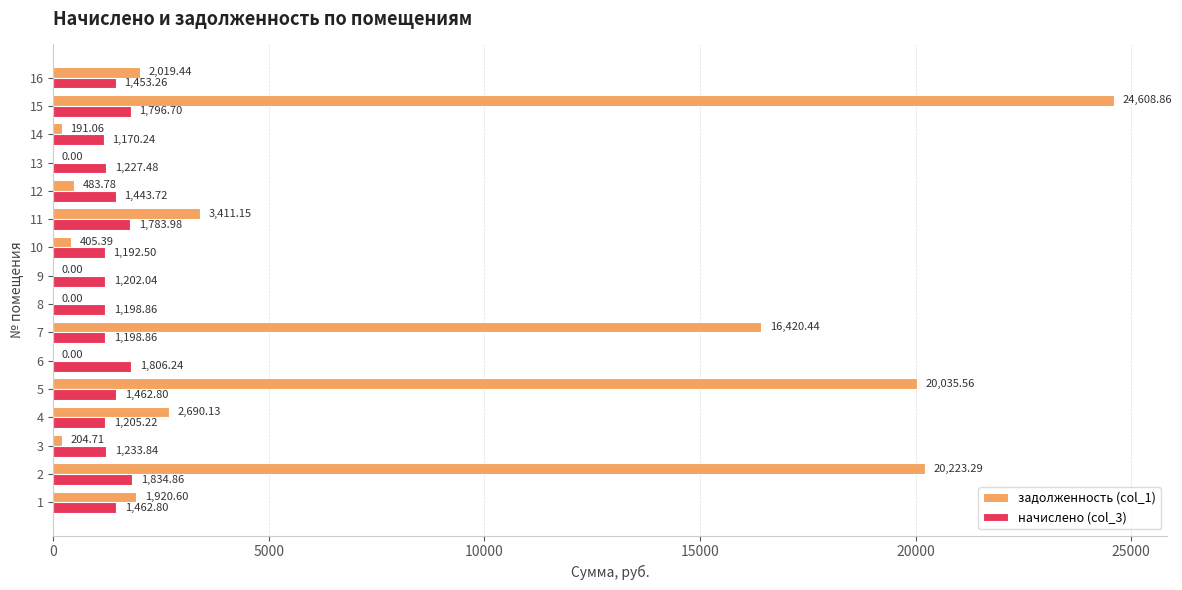

What are all the series names shown in the legend?

задолженность (col_1), начислено (col_3)